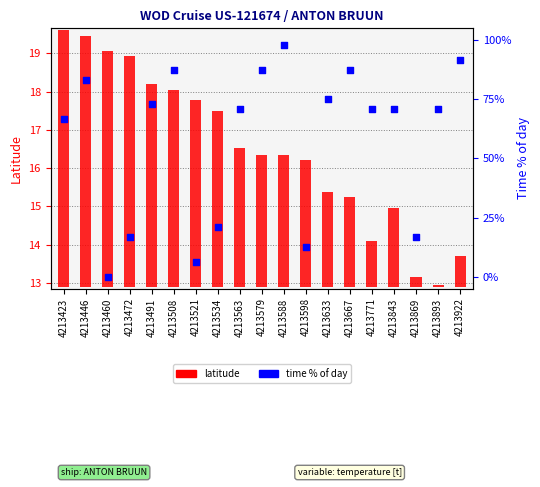

At how many categories does at least one series exceed 87?

5